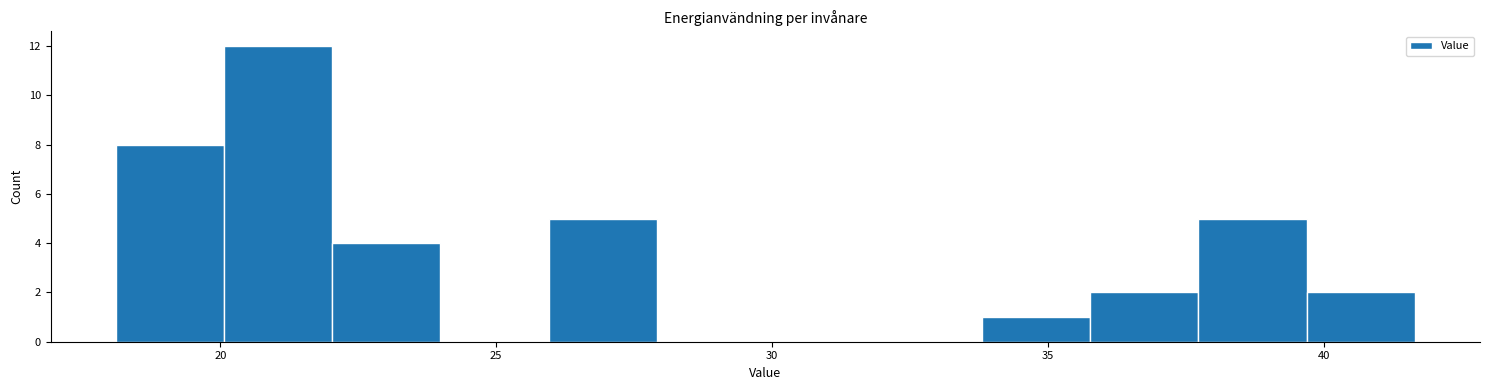

Around what value on the x-axis is the tallest bar? Give the approximate position of its centre, as read against the axis.

21.0